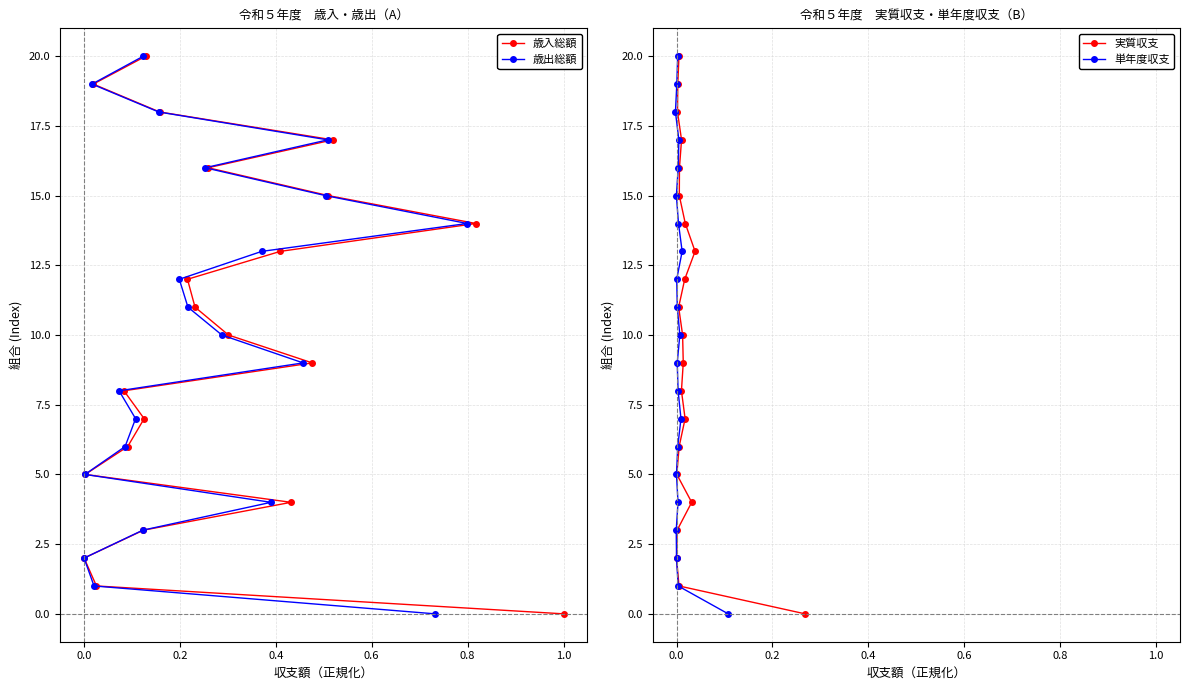

What is the sum of all 単年度収支 values?

210